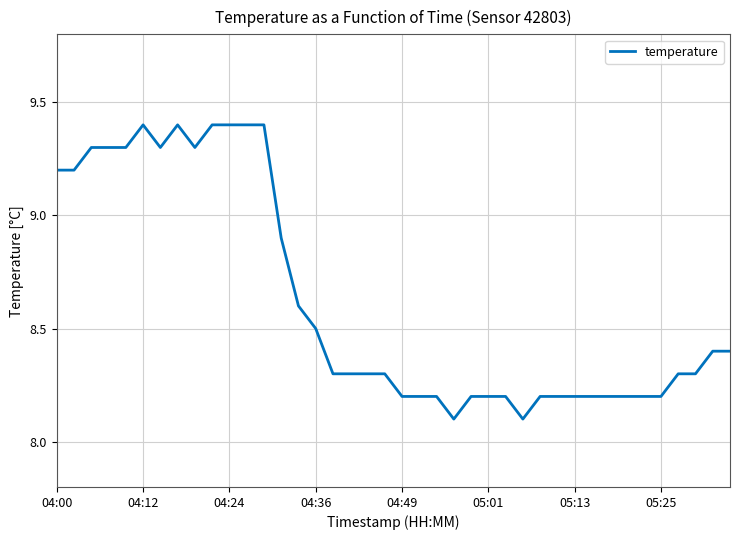

What is the minimum value shown in the chart?

8.1